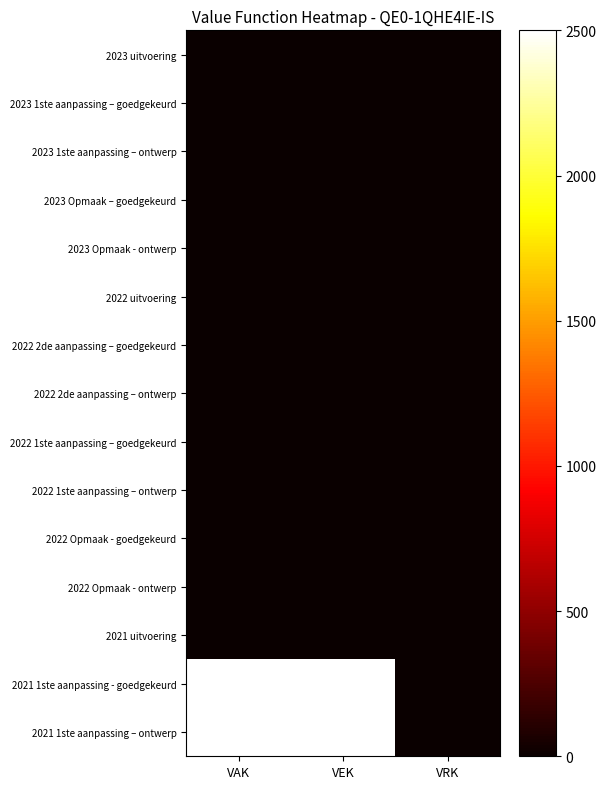

Reading left to right, what are all the values shown in this chart?

2023 uitvoering: VAK=0	VEK=0	VRK=0
2023 1ste aanpassing – goedgekeurd: VAK=0	VEK=0	VRK=0
2023 1ste aanpassing – ontwerp: VAK=0	VEK=0	VRK=0
2023 Opmaak – goedgekeurd: VAK=0	VEK=0	VRK=0
2023 Opmaak - ontwerp: VAK=0	VEK=0	VRK=0
2022 uitvoering: VAK=0	VEK=0	VRK=0
2022 2de aanpassing – goedgekeurd: VAK=0	VEK=0	VRK=0
2022 2de aanpassing – ontwerp: VAK=0	VEK=0	VRK=0
2022 1ste aanpassing – goedgekeurd: VAK=0	VEK=0	VRK=0
2022 1ste aanpassing – ontwerp: VAK=0	VEK=0	VRK=0
2022 Opmaak - goedgekeurd: VAK=0	VEK=0	VRK=0
2022 Opmaak - ontwerp: VAK=0	VEK=0	VRK=0
2021 uitvoering: VAK=0	VEK=0	VRK=0
2021 1ste aanpassing - goedgekeurd: VAK=2500	VEK=2500	VRK=0
2021 1ste aanpassing – ontwerp: VAK=2500	VEK=2500	VRK=0